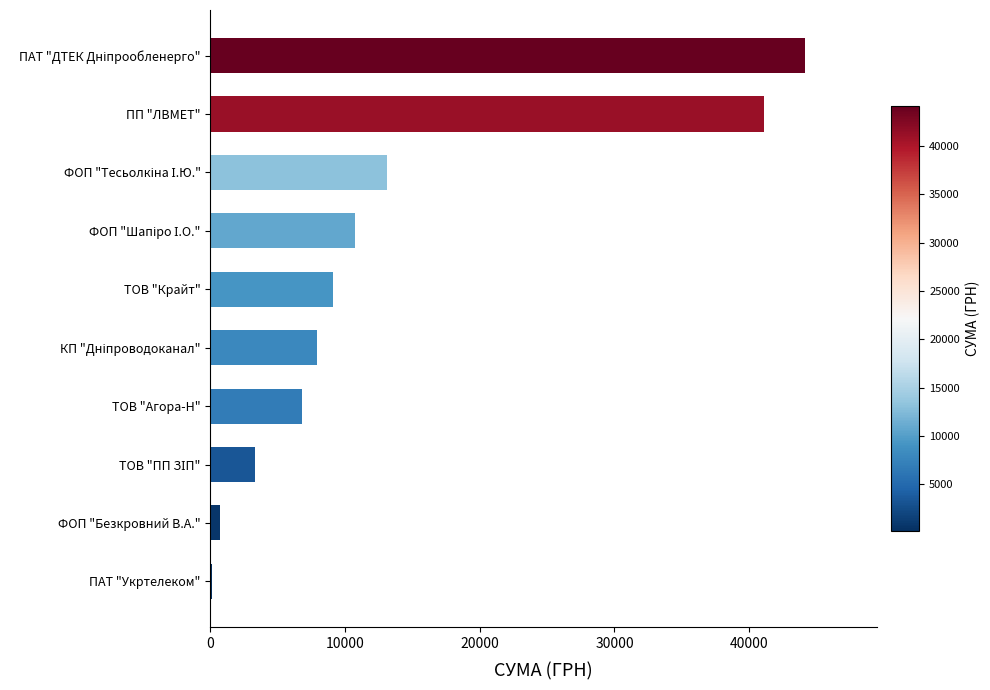

What is the maximum value shown in the chart?

44185.6